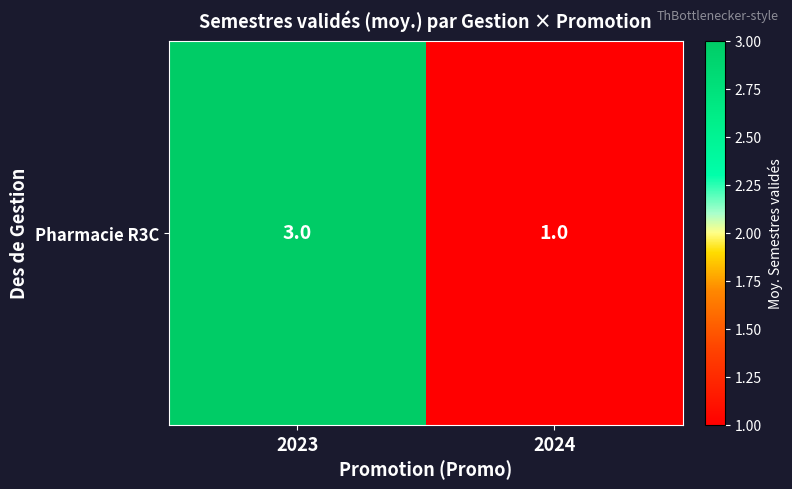

The value at 2023 is 3. True or false?

True